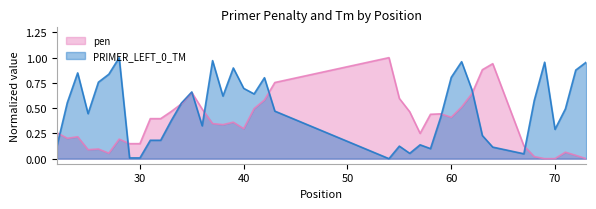

In PRIMER_LEFT_0_TM, how many points are lower than both neighbors (excluding endpoints)?

9